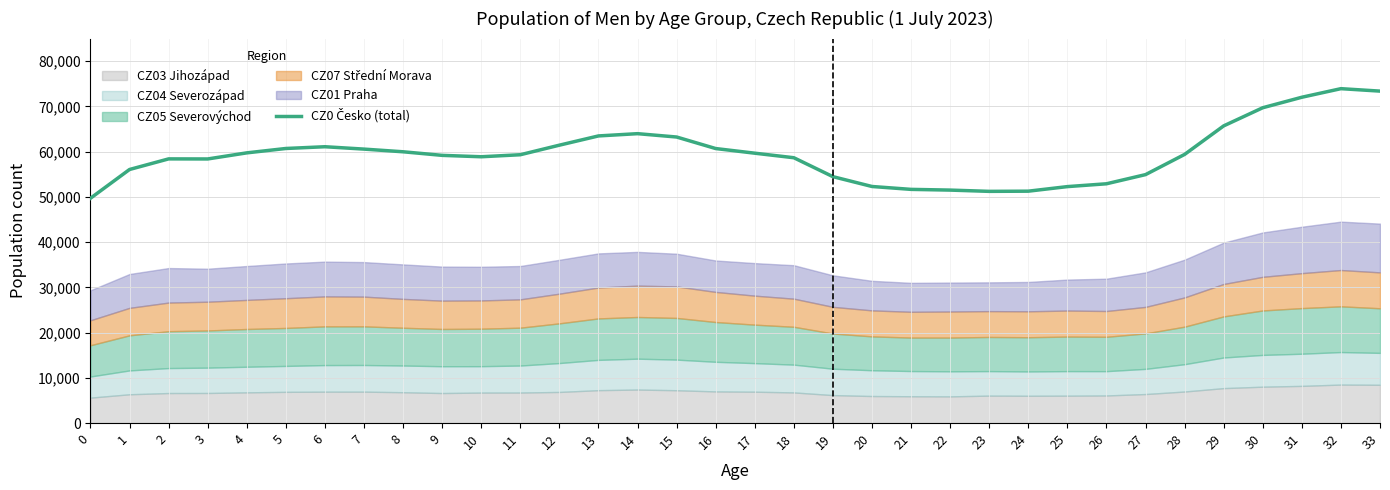

Where is the data nearest to the value 61813?

12